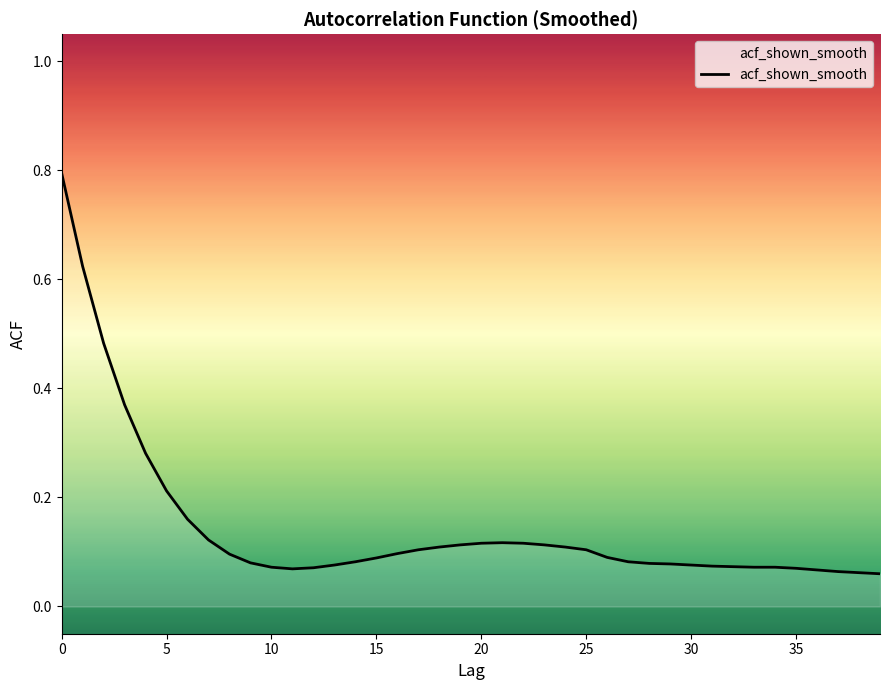

What is the difference between the maximum and minimum values?

0.7